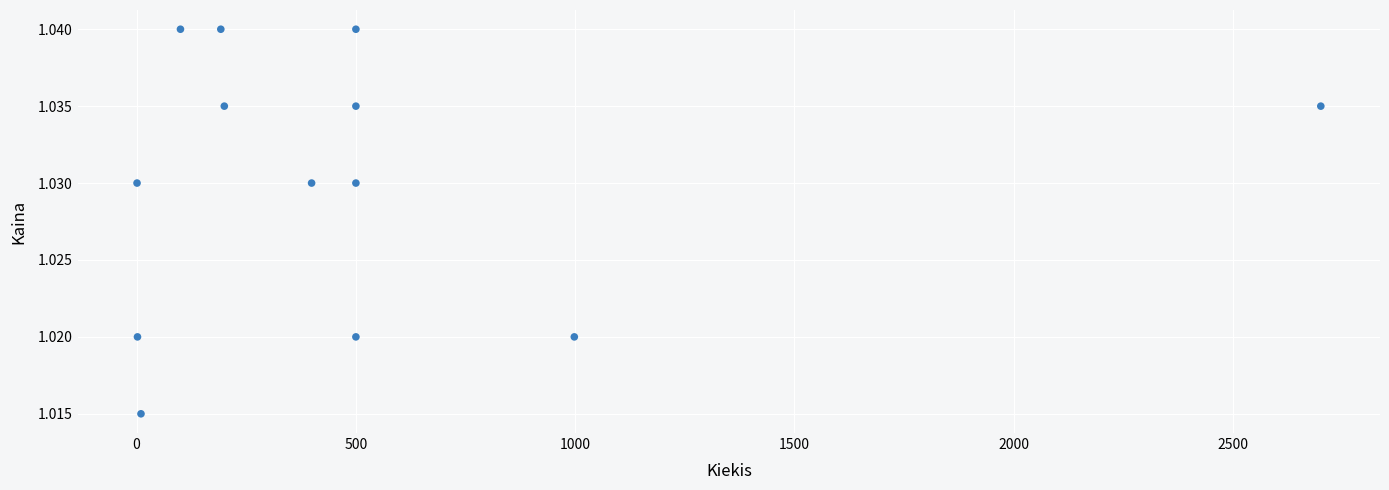

What is the range of X values (max minus min)?

2699.0